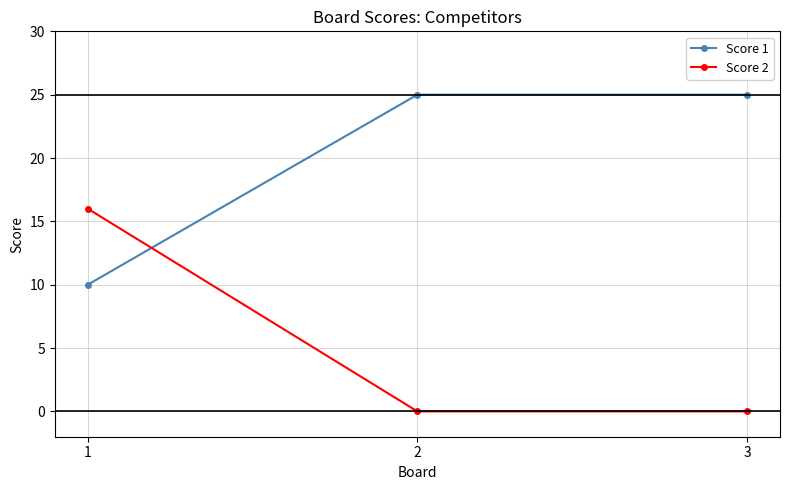

Reading right to left, extract all data points from this chart.

Score 1: 25	25	10
Score 2: 0	0	16